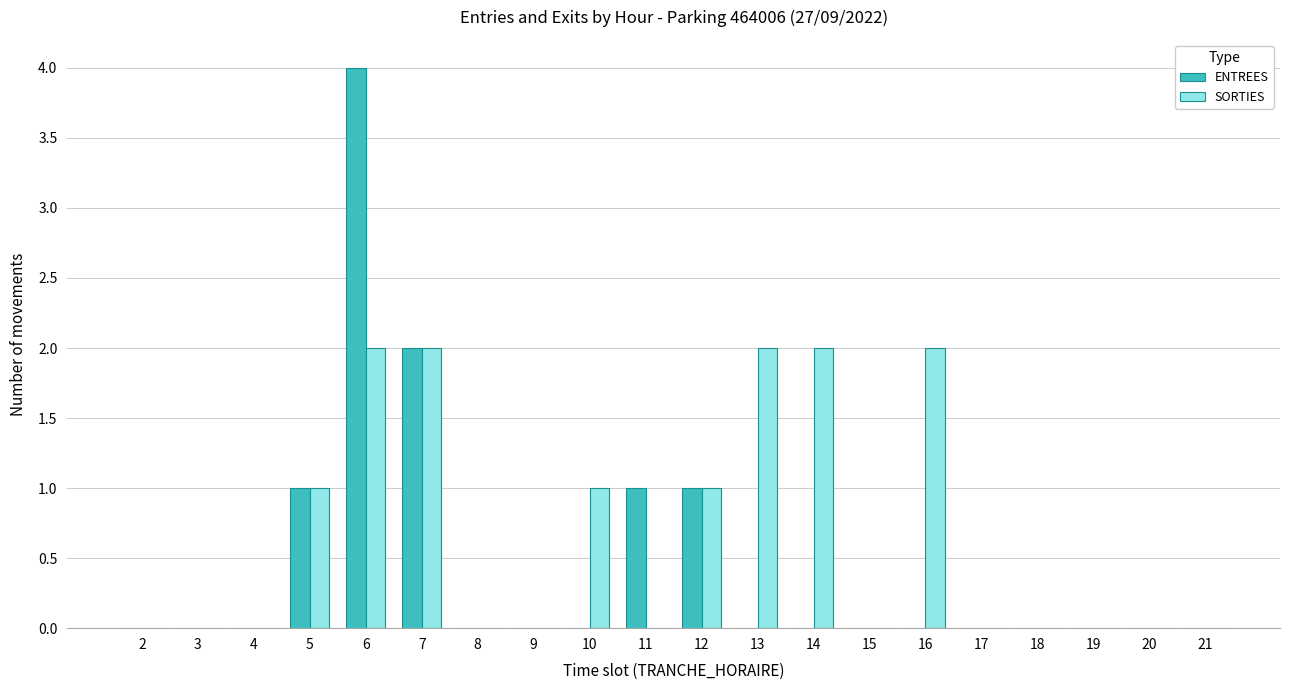

Which series has the largest total across all categories?

SORTIES